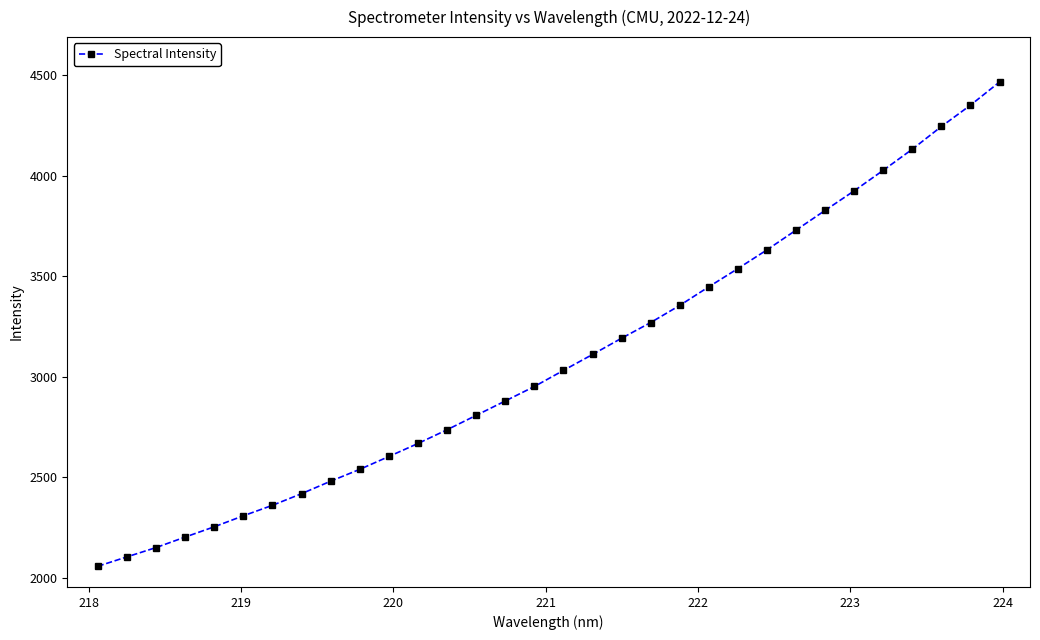

What is the smallest value displayed?

2058.0